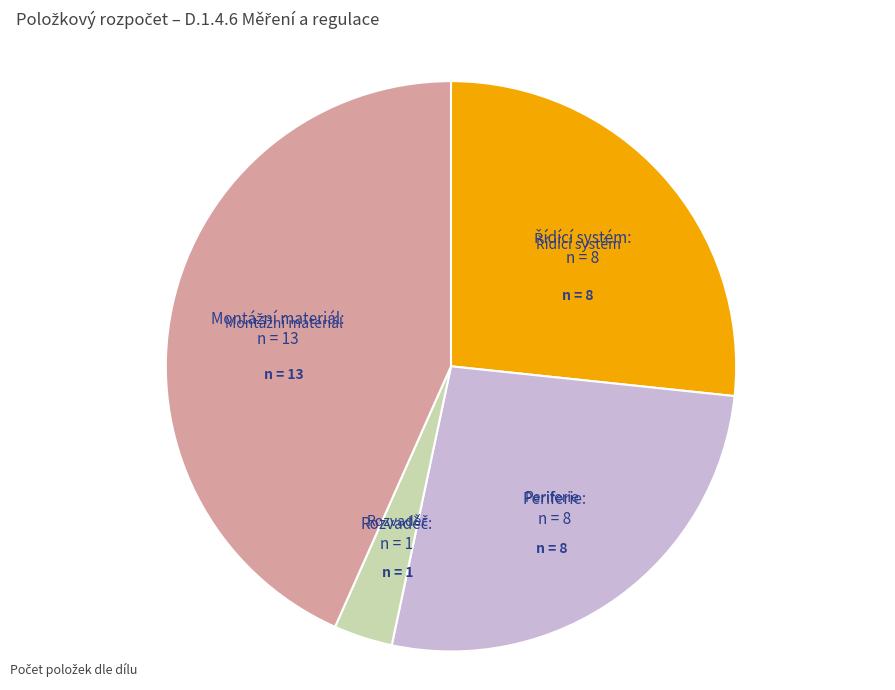

Is there a majority slice in this chart?

No